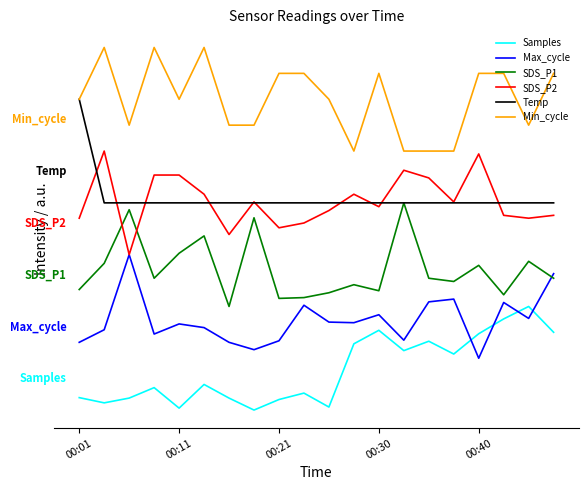

Is this an area chart (filled region under the line)?

No